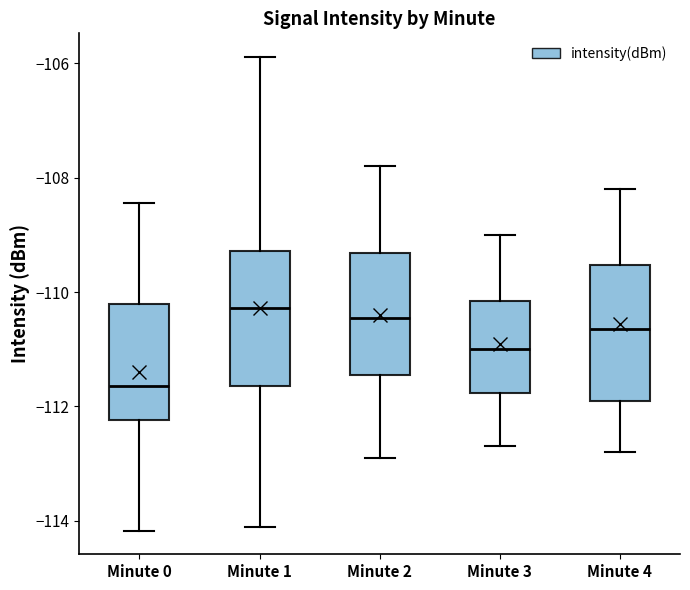

Reading left to right, read every box against the y-axis: the position of its median line, the range the box covers, and the ends of its whiskers. The values are not printed on the chart, so give them approximately, as read against the axis.

Minute 0: median -111.6, box -112.2 to -110.2, whiskers -114.2 to -108.4
Minute 1: median -110.2, box -111.6 to -109.2, whiskers -114.2 to -105.8
Minute 2: median -110.4, box -111.4 to -109.4, whiskers -112.8 to -107.8
Minute 3: median -111.0, box -111.8 to -110.2, whiskers -112.6 to -109.0
Minute 4: median -110.6, box -111.8 to -109.6, whiskers -112.8 to -108.2